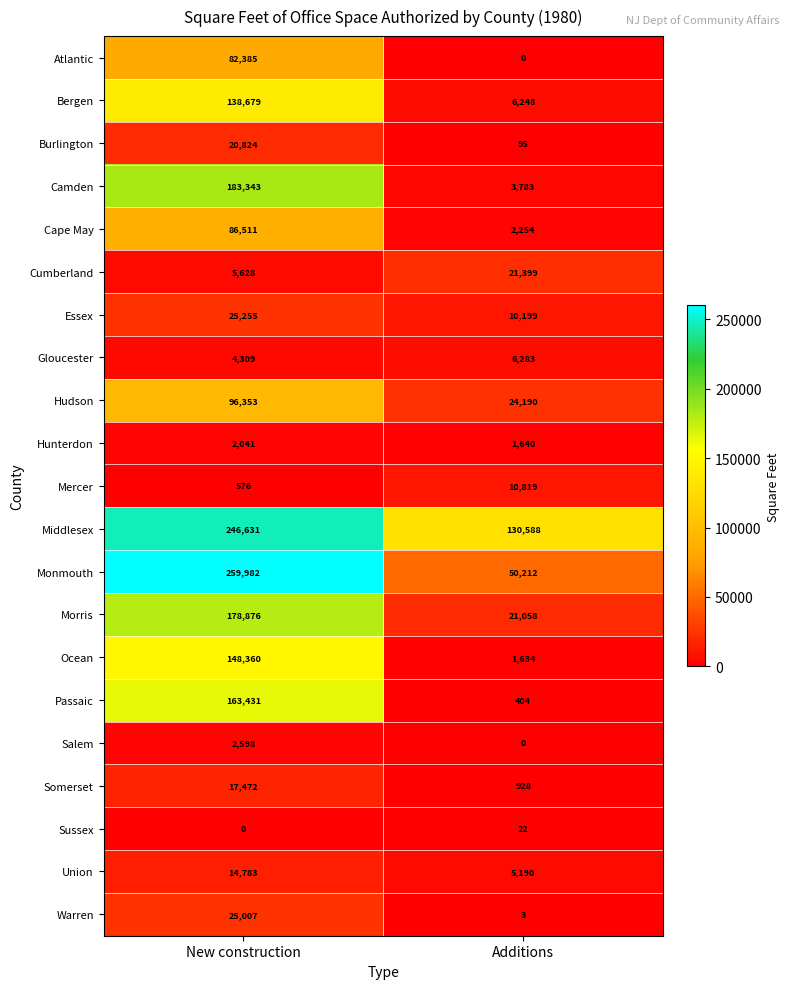

What is the approximate value of Gloucester at Additions, to the nearest 50?

6300